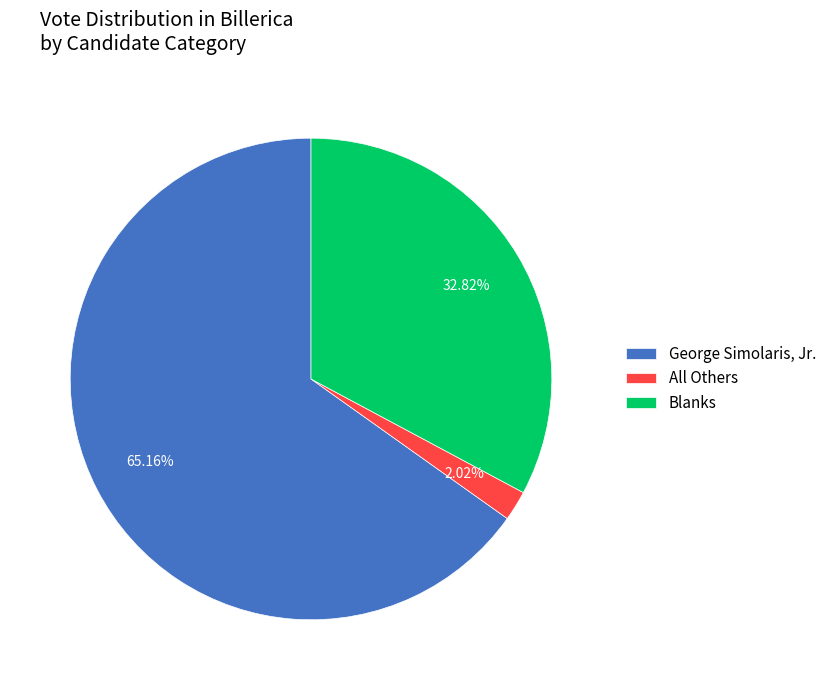

What percentage is the All Others slice, to the nearest percent?

2%